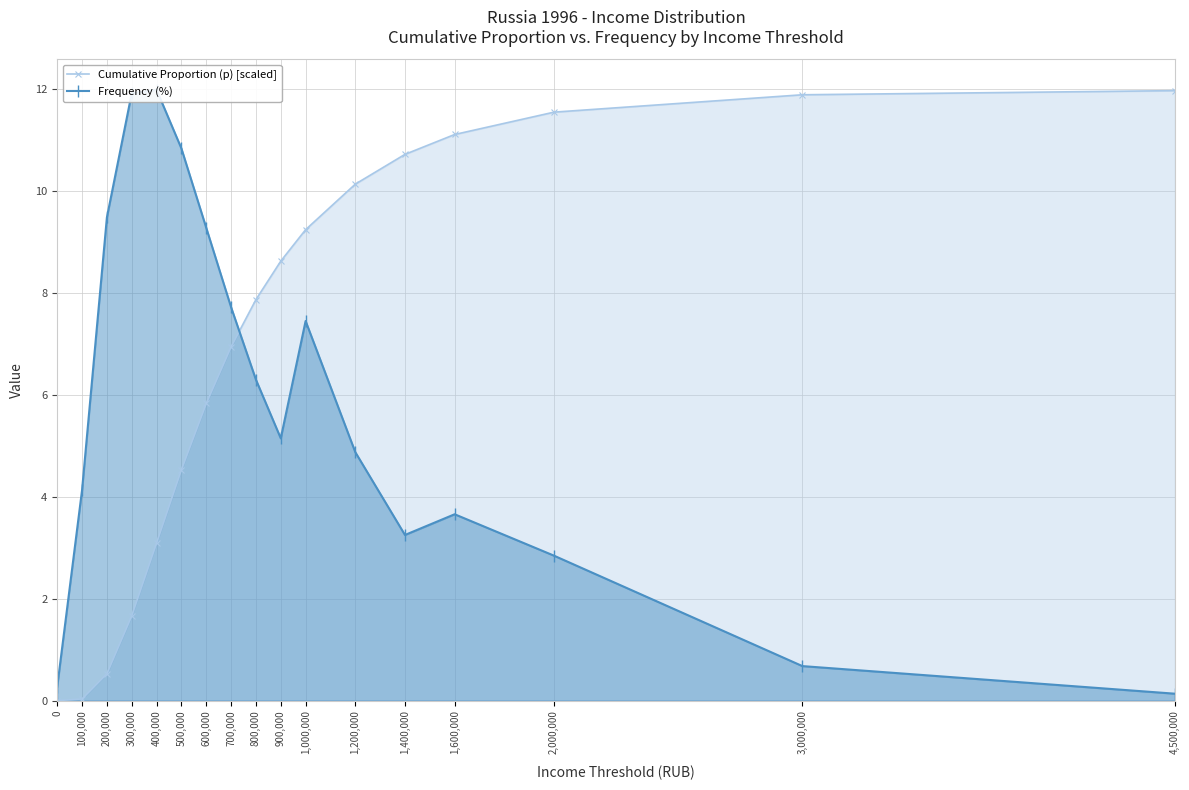

What is the sum of the Frequency (%) values at 400,000 and 1,200,000?

16.9